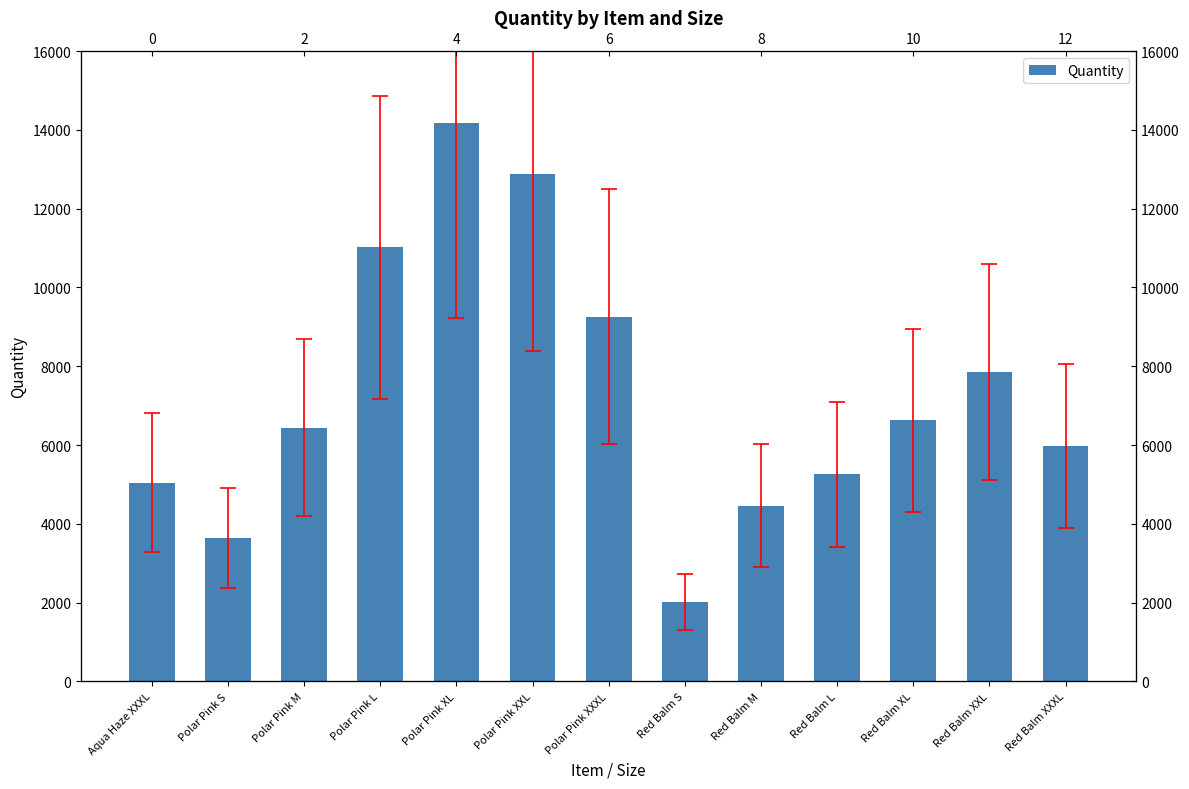

List the labels in order of value, smallest first.

Red Balm S, Polar Pink S, Red Balm M, Aqua Haze XXXL, Red Balm L, Red Balm XXXL, Polar Pink M, Red Balm XL, Red Balm XXL, Polar Pink XXXL, Polar Pink L, Polar Pink XXL, Polar Pink XL